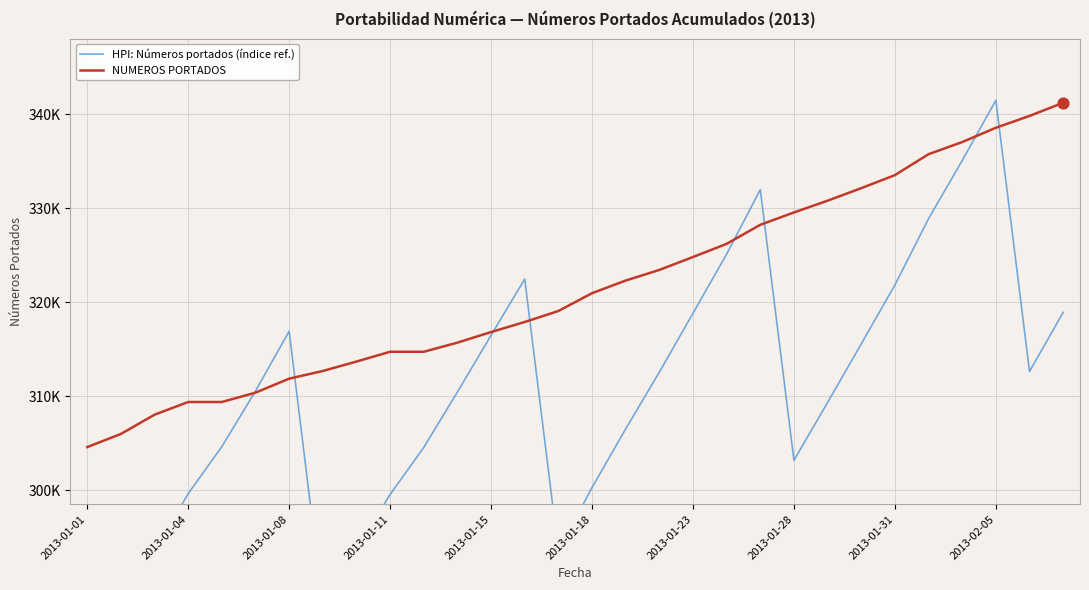

Which series reaches the maximum Y coordinate?

HPI: Números portados (índice ref.)